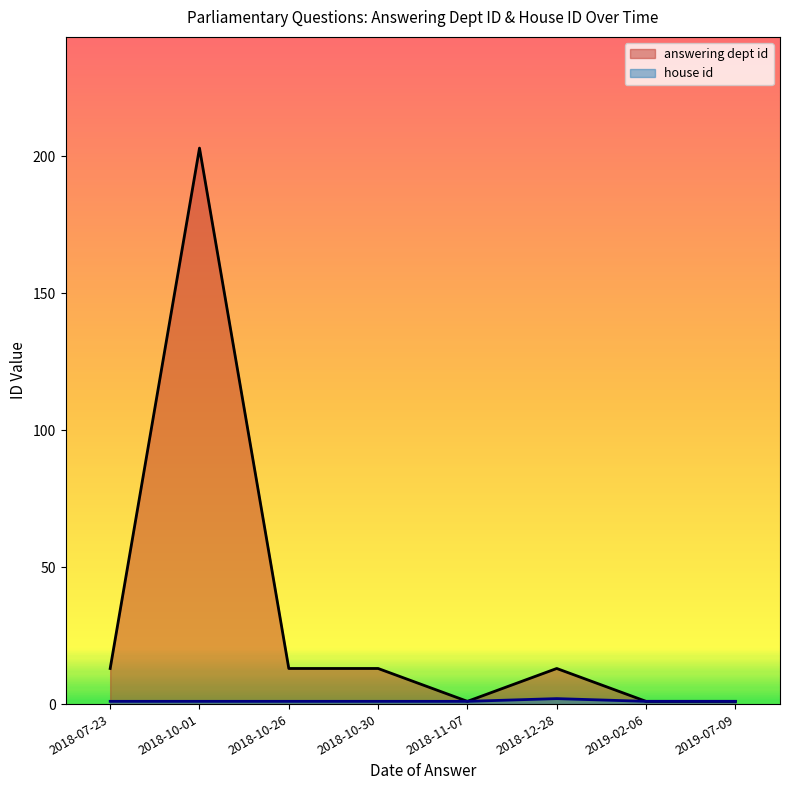

What position from the left is 2018-12-28?

6